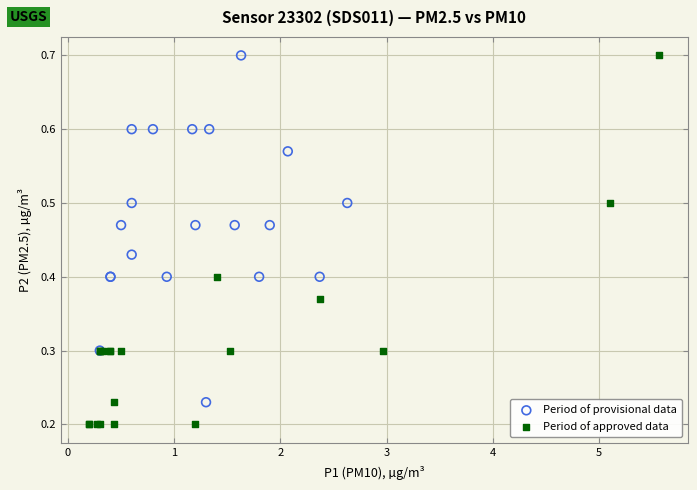

Which series has the largest Y range (max minus min)?

Period of approved data